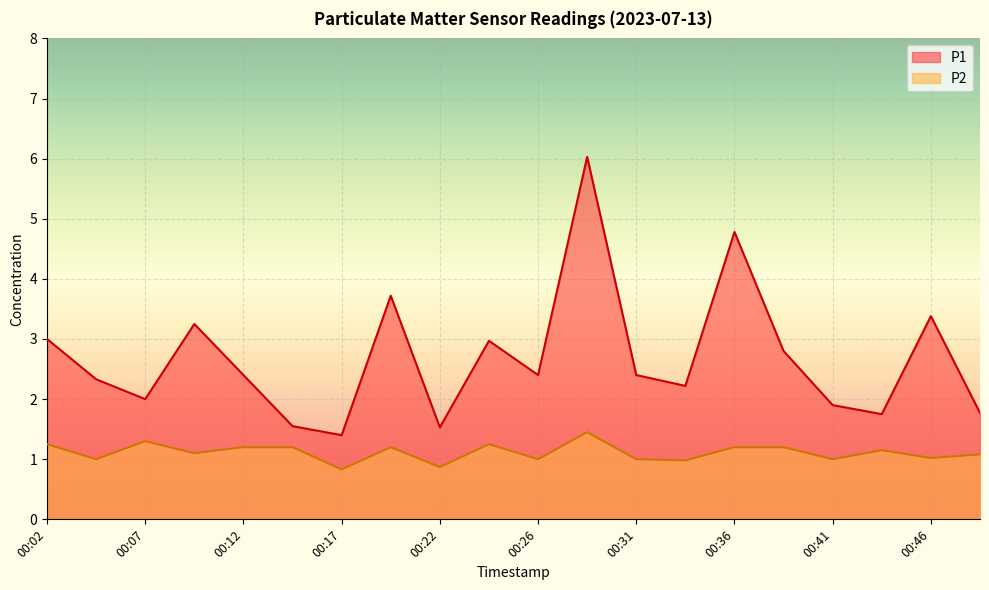

Which label corresponds to the largest value in the chart?

00:29